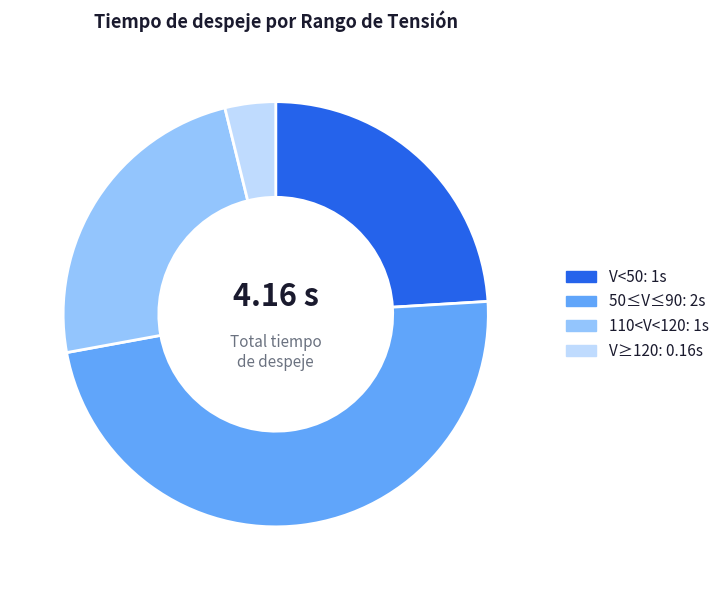

Which category has the smallest portion of the pie?

V≥120